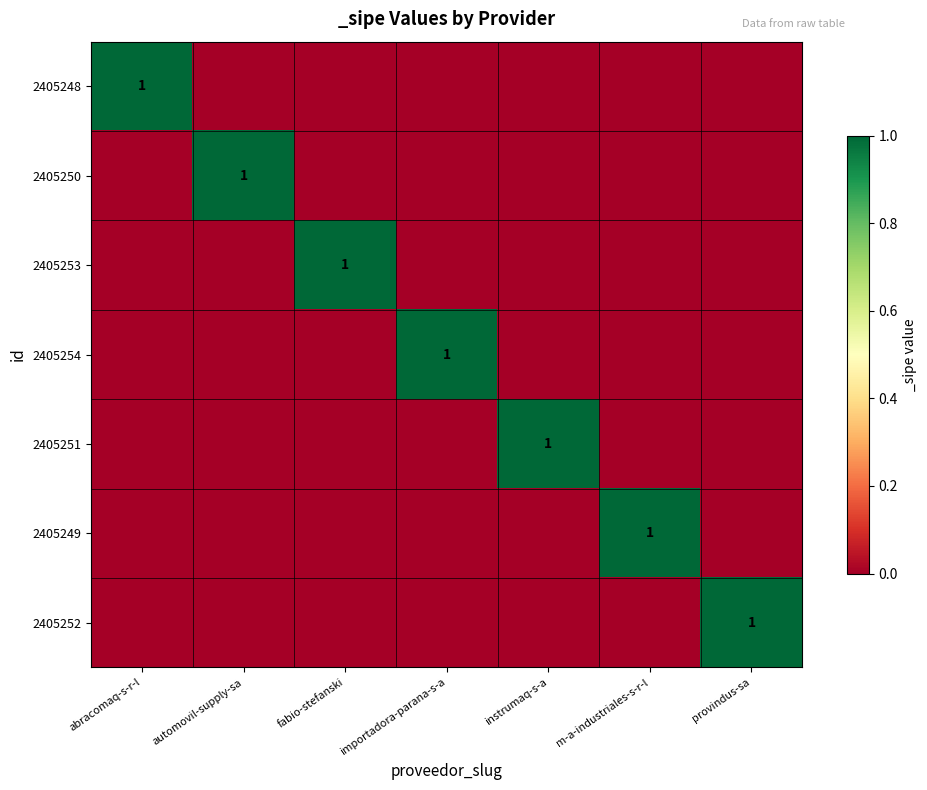

Is it true that 2405249 equals 1 at m-a-industriales-s-r-l?

True